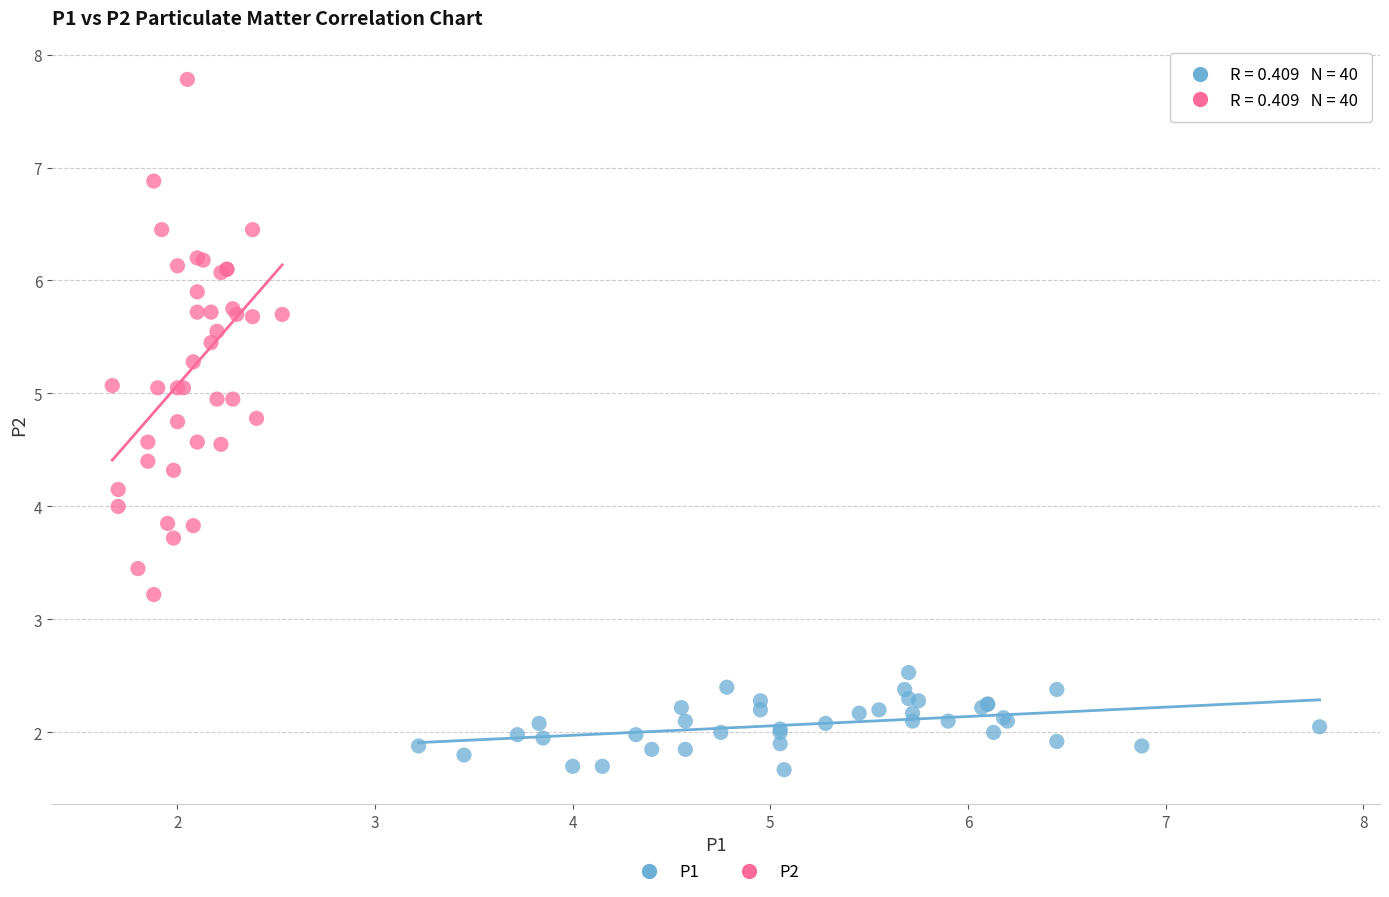

Which series has the widest spread of Y values?

P2